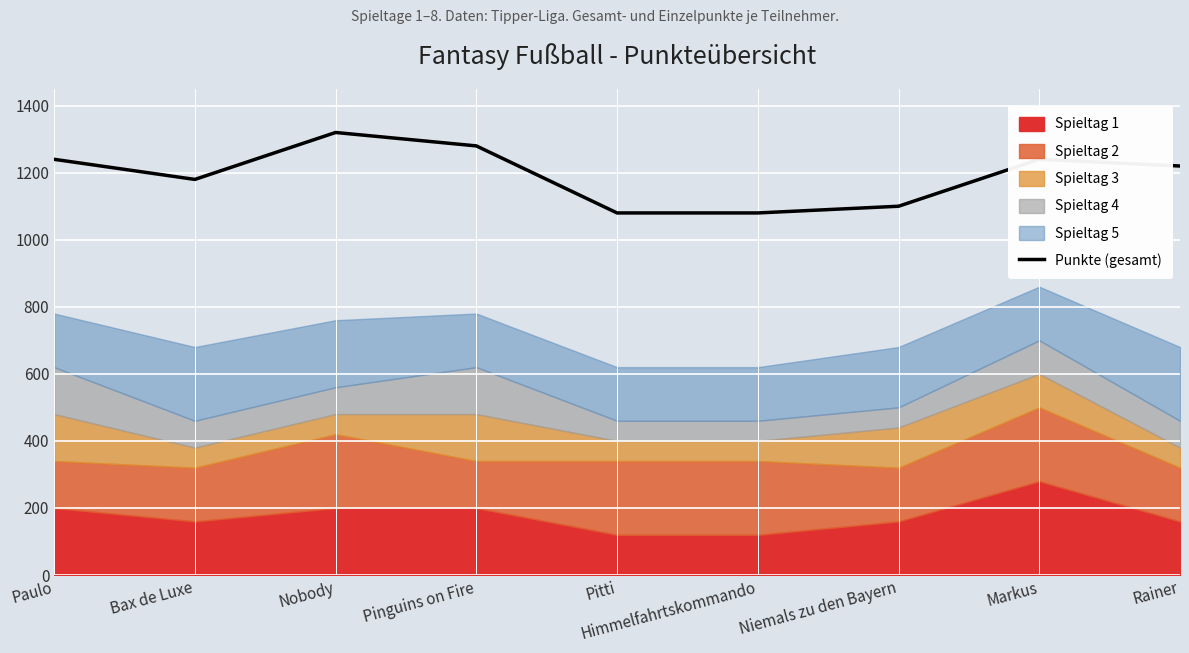

What is the change in value from Nobody to Pitti?

-240